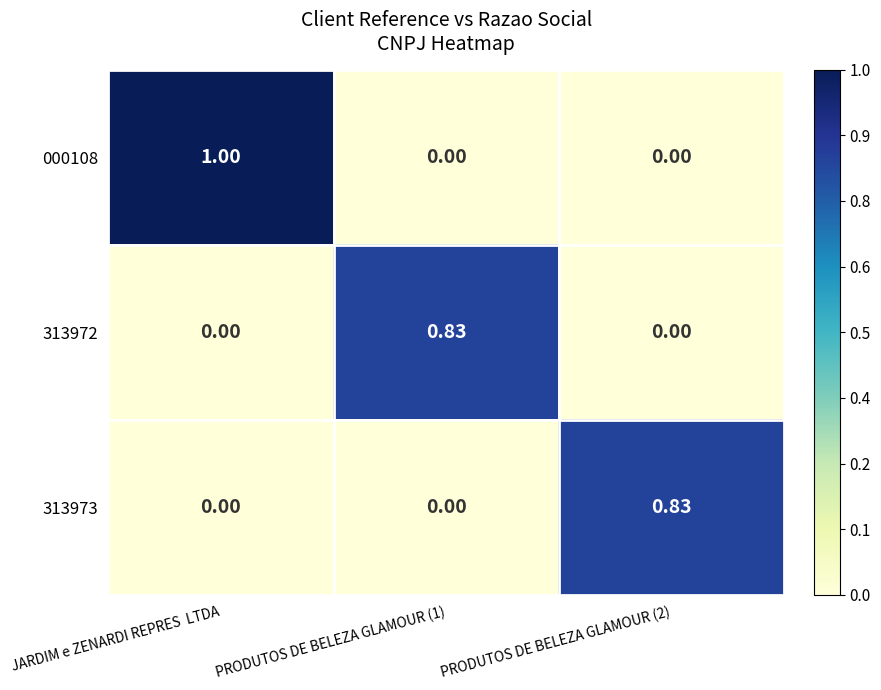

At which label does 000108 reach its peak?

JARDIM e ZENARDI REPRES  LTDA